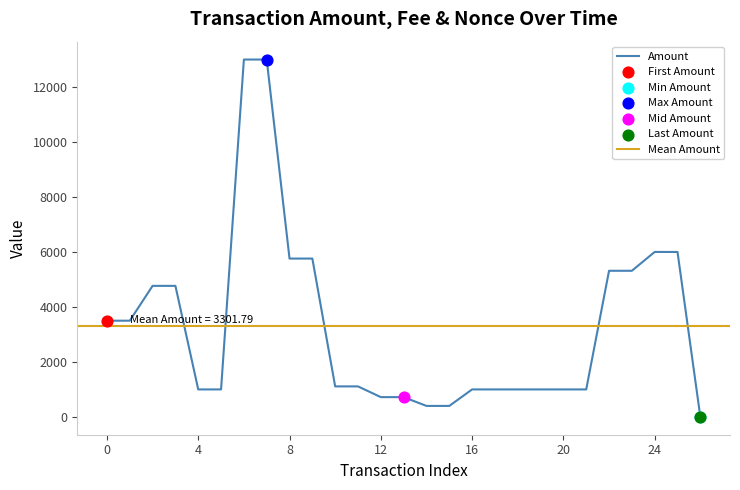

Which series has the widest spread of Y values?

Amount